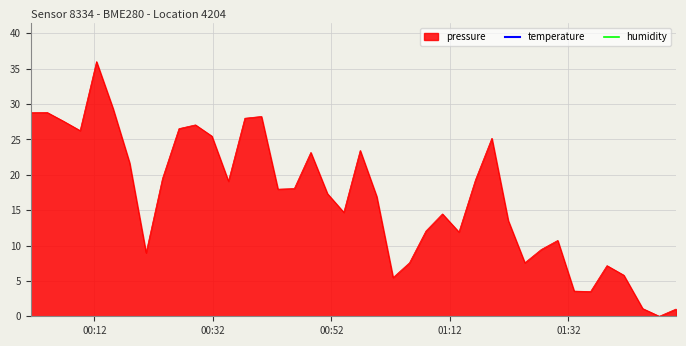

What is the difference between the maximum and second lowest values in the temperature series?

1210.0